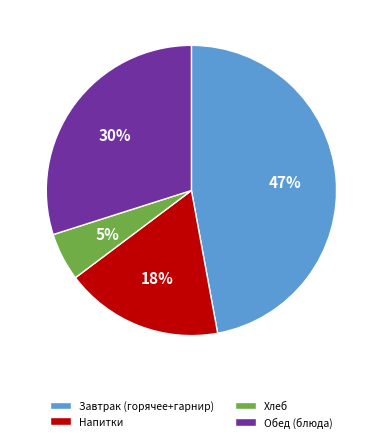

Which category has the biggest portion of the pie?

Завтрак (горячее+гарнир)